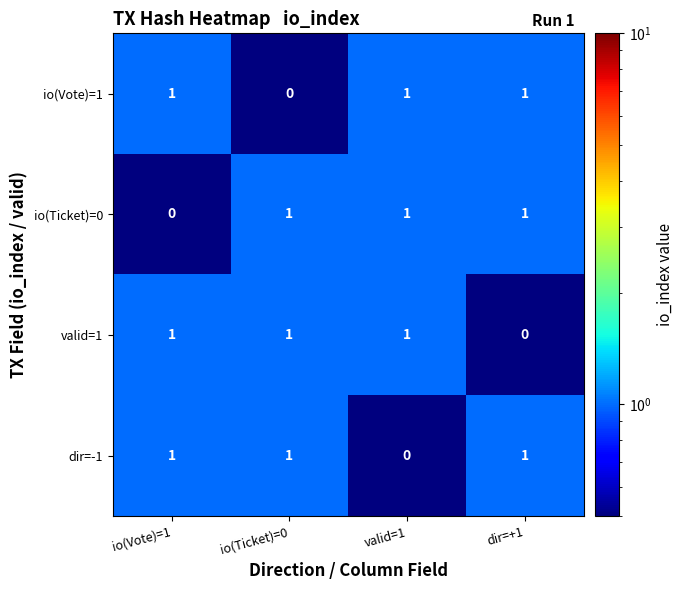

Reading left to right, what are all the values shown in this chart?

io(Vote)=1: 1	0	1	1
io(Ticket)=0: 0	1	1	1
valid=1: 1	1	1	0
dir=-1: 1	1	0	1